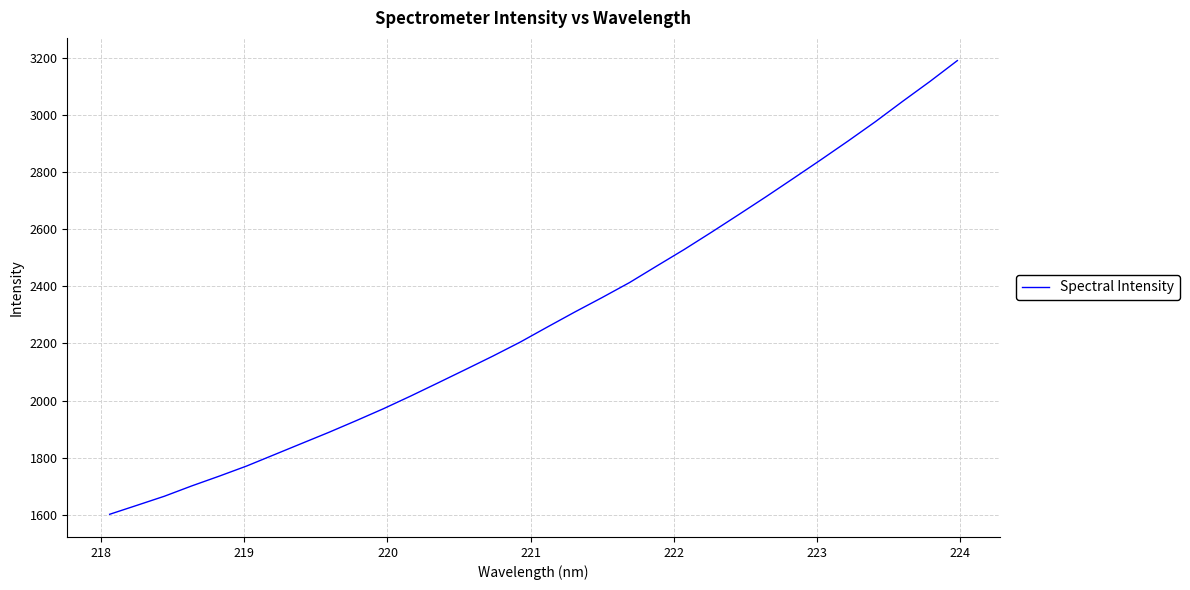

What is the smallest value displayed?

1601.5